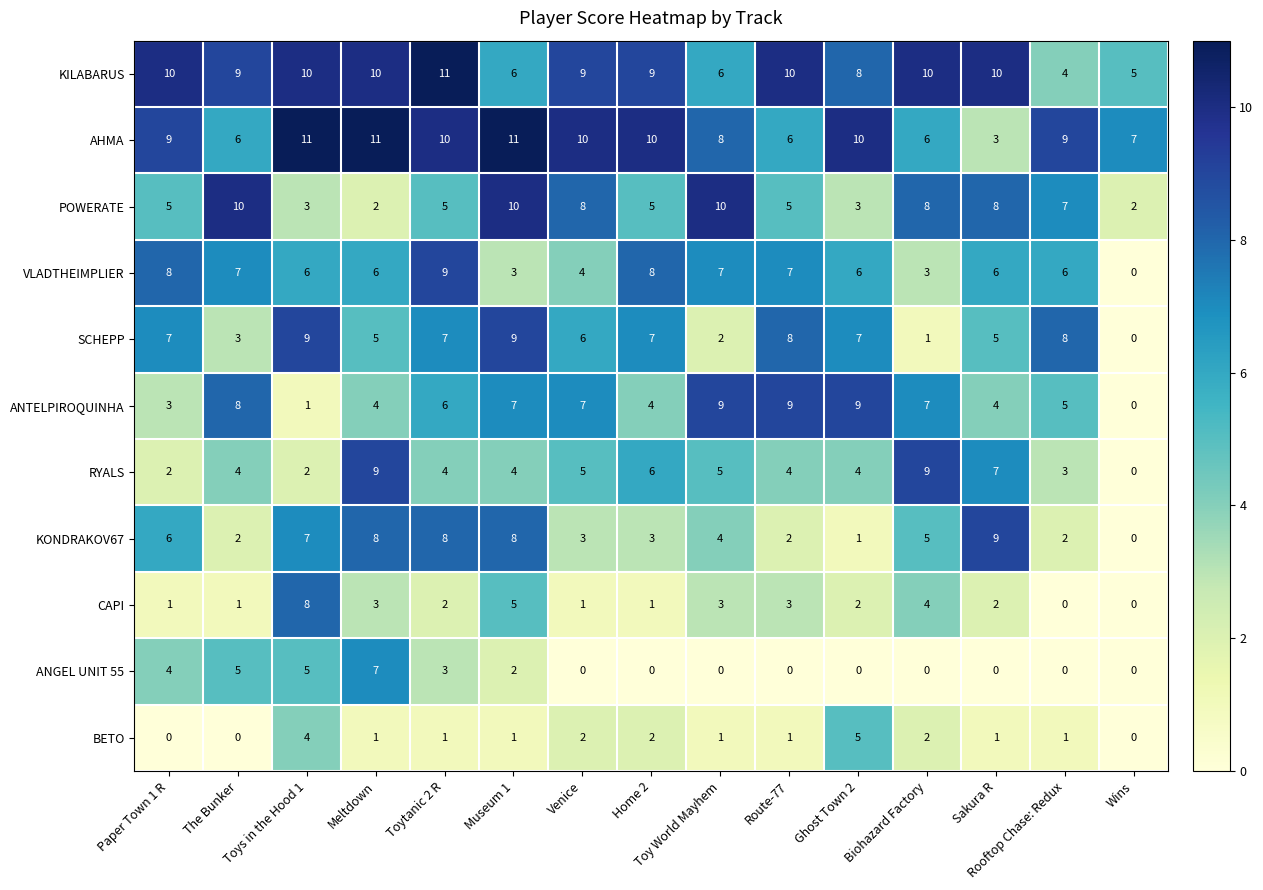

Between Meltdown and Wins, which series saw the biggest shift?

RYALS